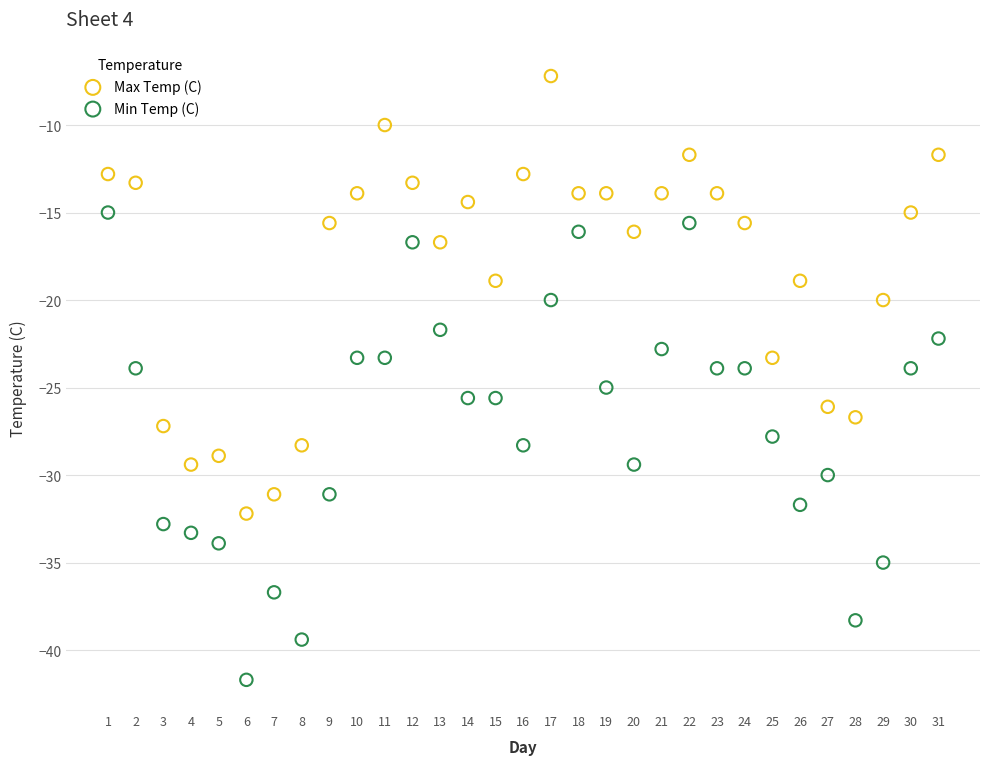

Which series reaches the maximum Y coordinate?

Max Temp (C)